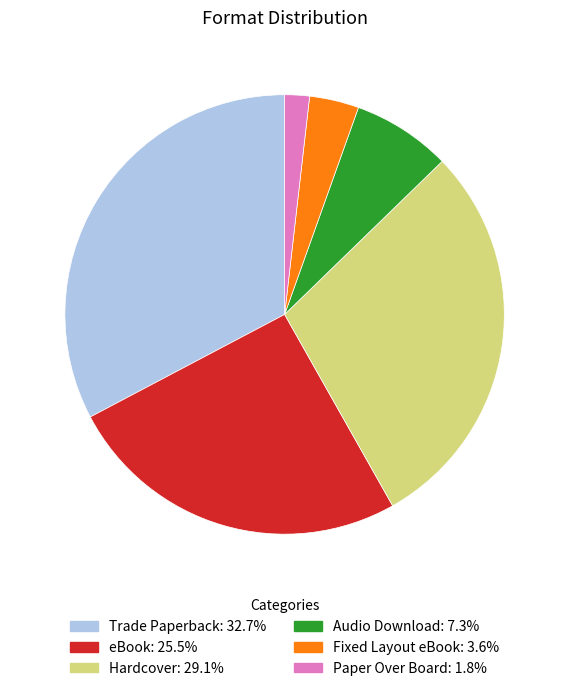

The Hardcover slice represents 37% of the pie. True or false?

False